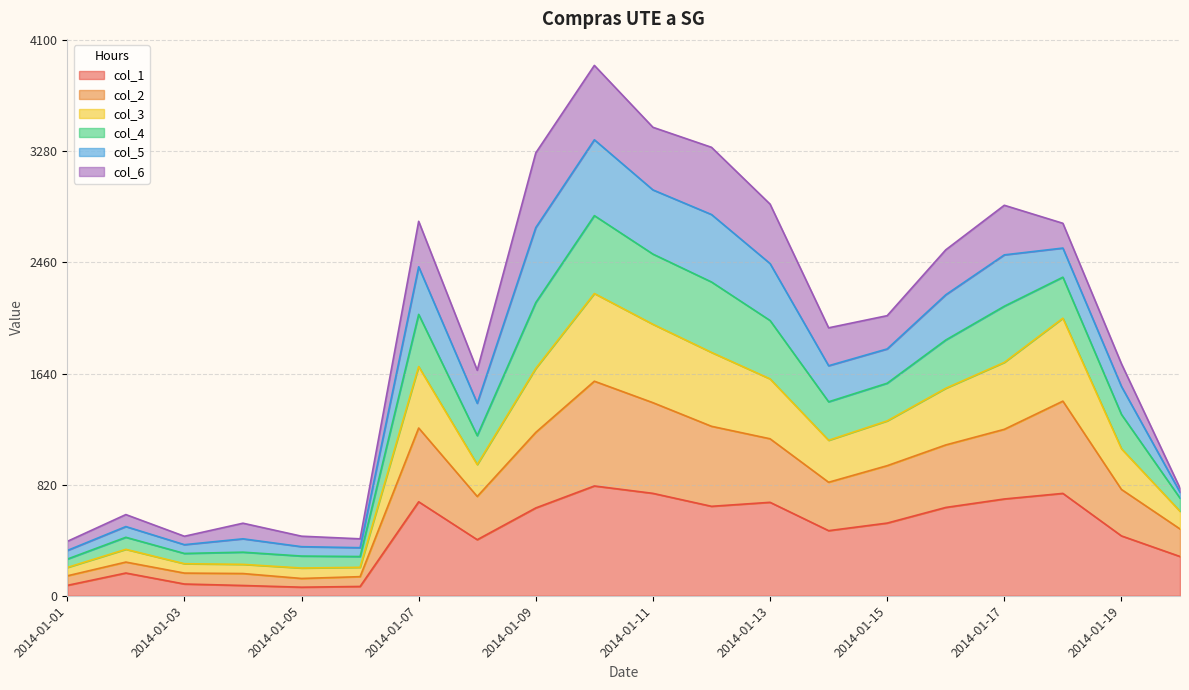

What is the total value across all series at 2014-01-15?

2067.3